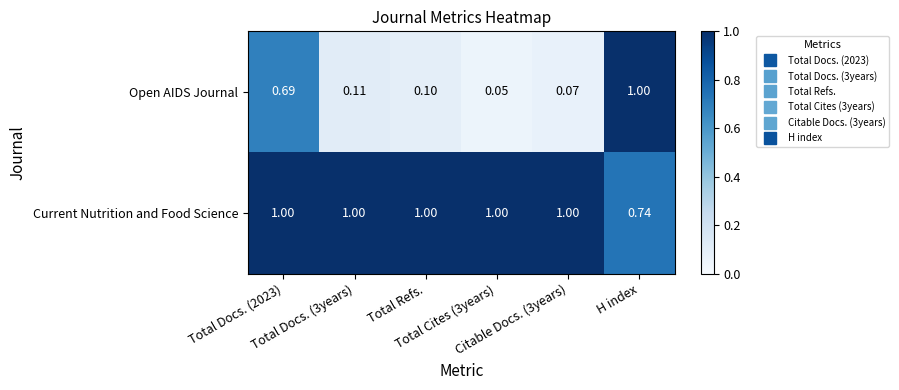

Which series has the widest spread of values?

Open AIDS Journal